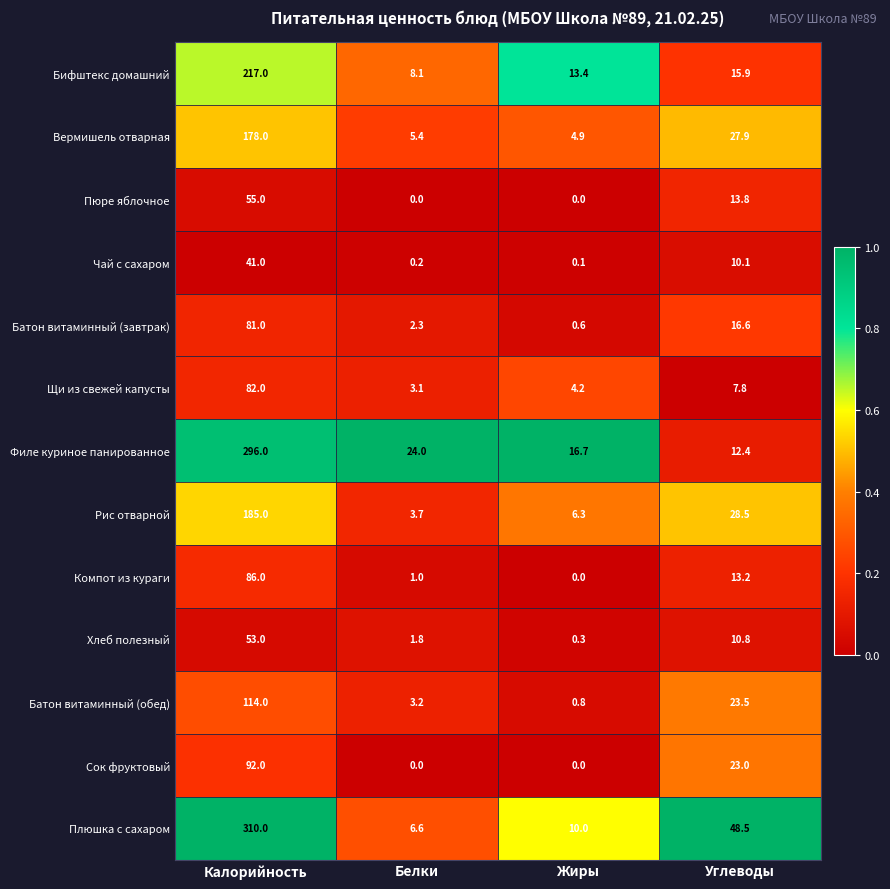

At how many categories does at least one series exceed 0?

4